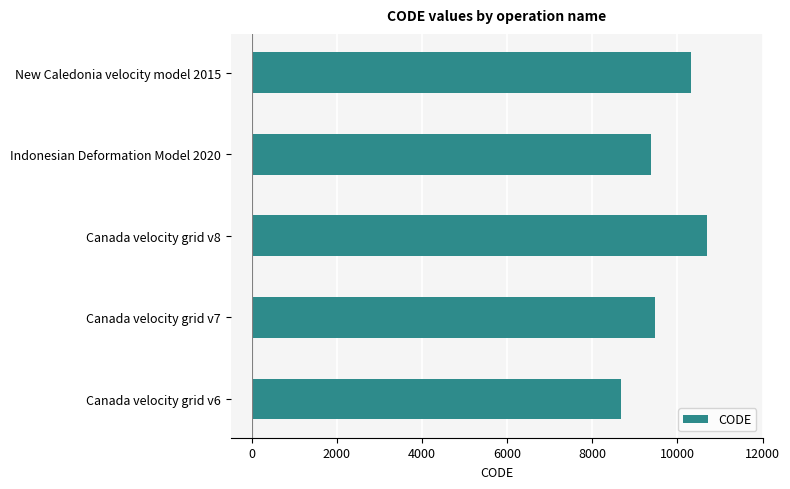

The chart shows a value of 13111 at Indonesian Deformation Model 2020. True or false?

False